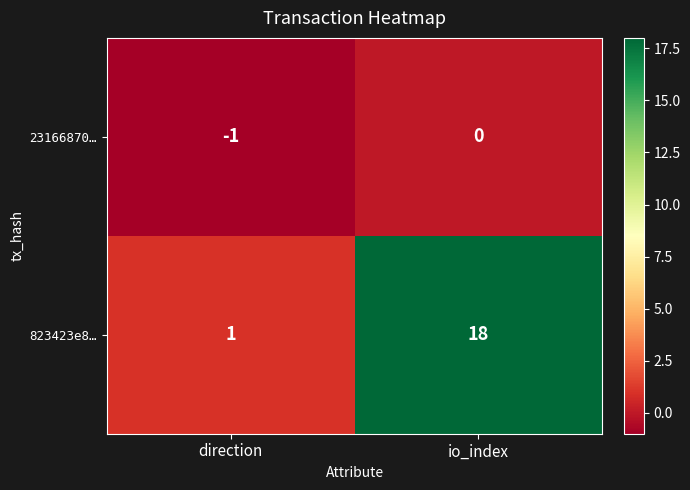

Reading right to left, extract all data points from this chart.

23166870…: io_index=0	direction=-1
823423e8…: io_index=18	direction=1